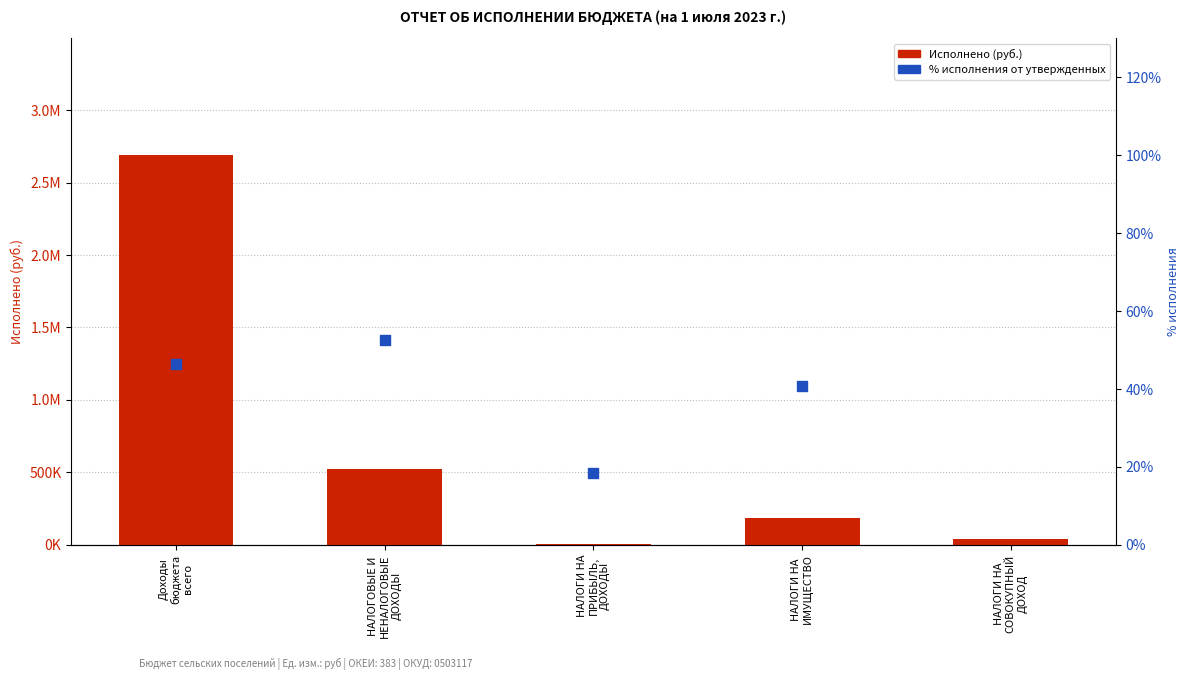

Which series has the largest Y range (max minus min)?

Исполнено (руб.)